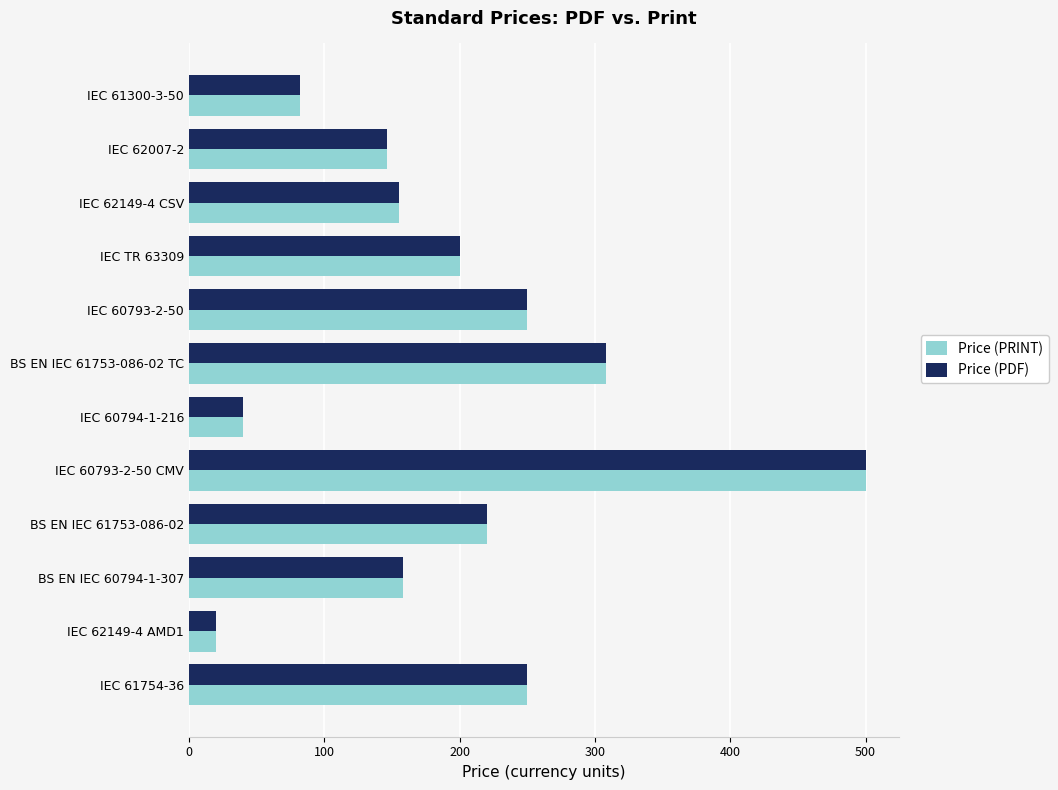

Is it true that Price (PDF) equals 200.0 at IEC TR 63309?

True